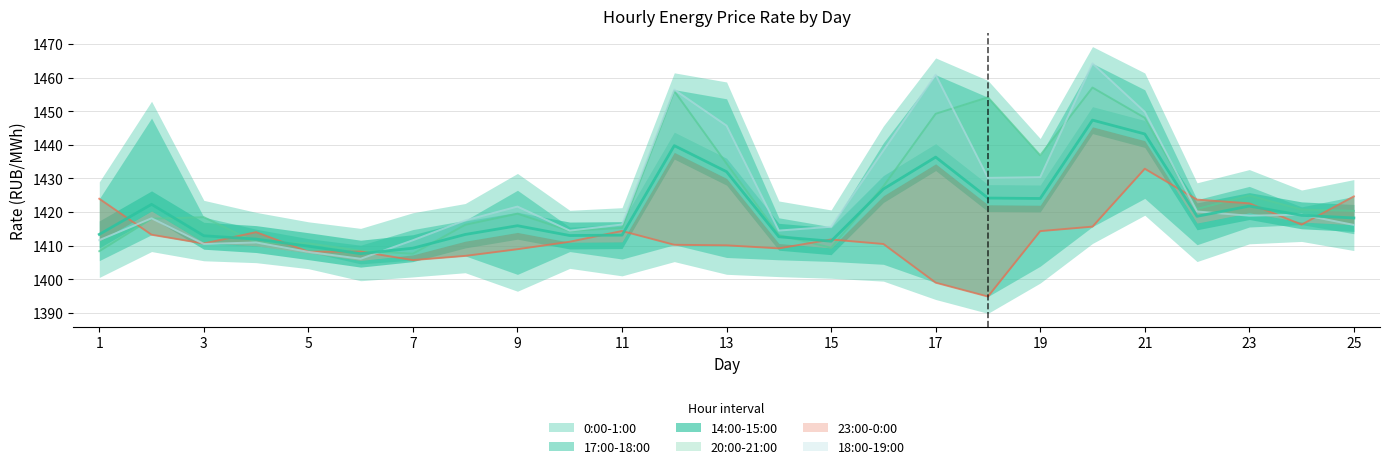

Is it true that 23:00-0:00 equals 2427.5 at 23?

False